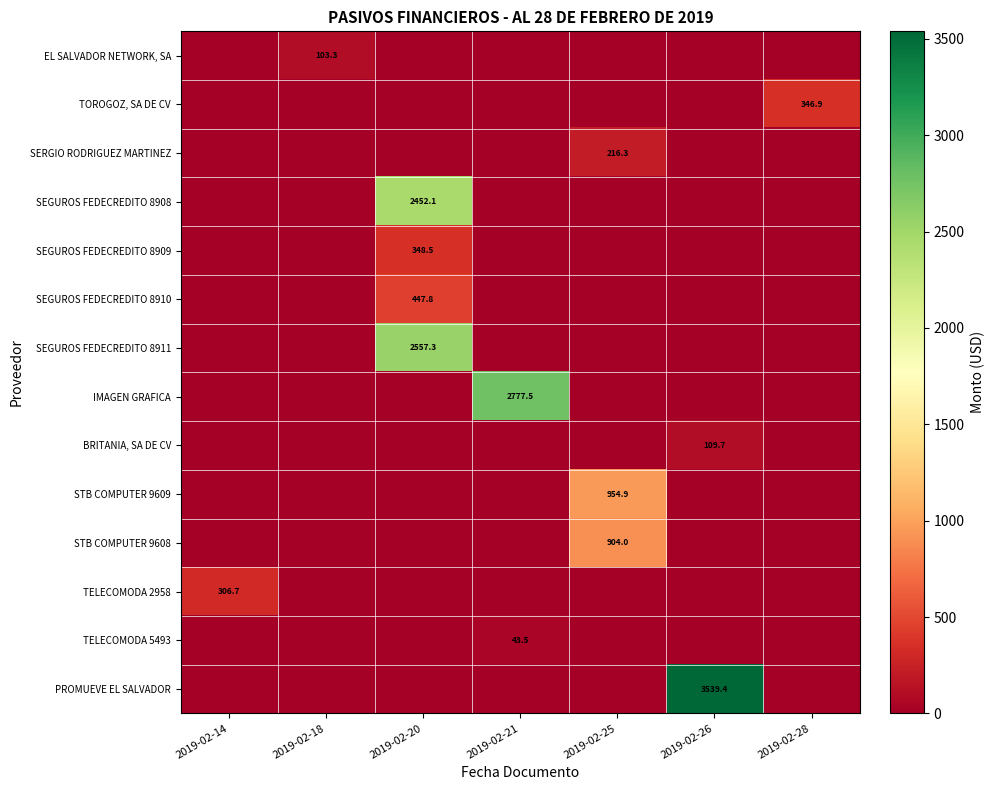

Is it true that SEGUROS FEDECREDITO 8911 equals 1198.7 at 2019-02-25?

False